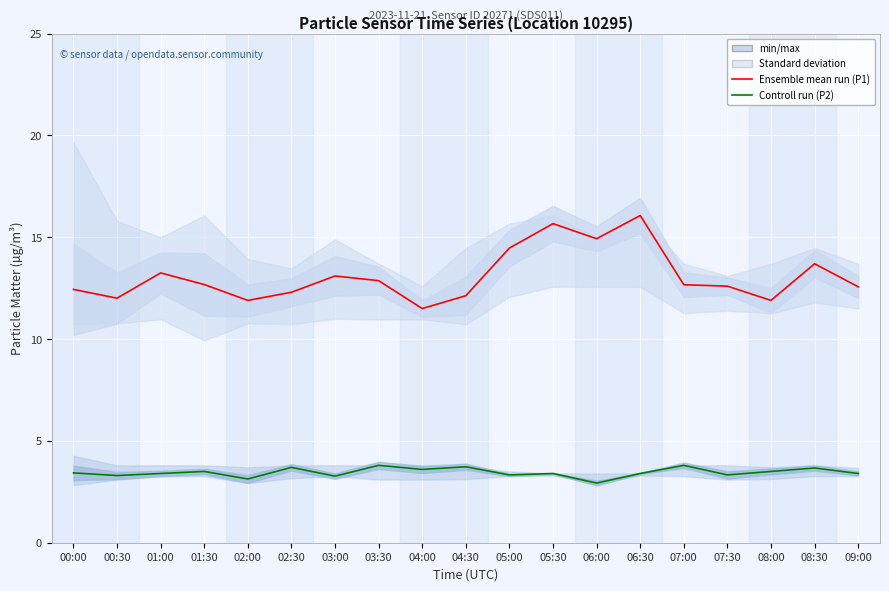

At which category does the chart reach its minimum across all series?

06:00